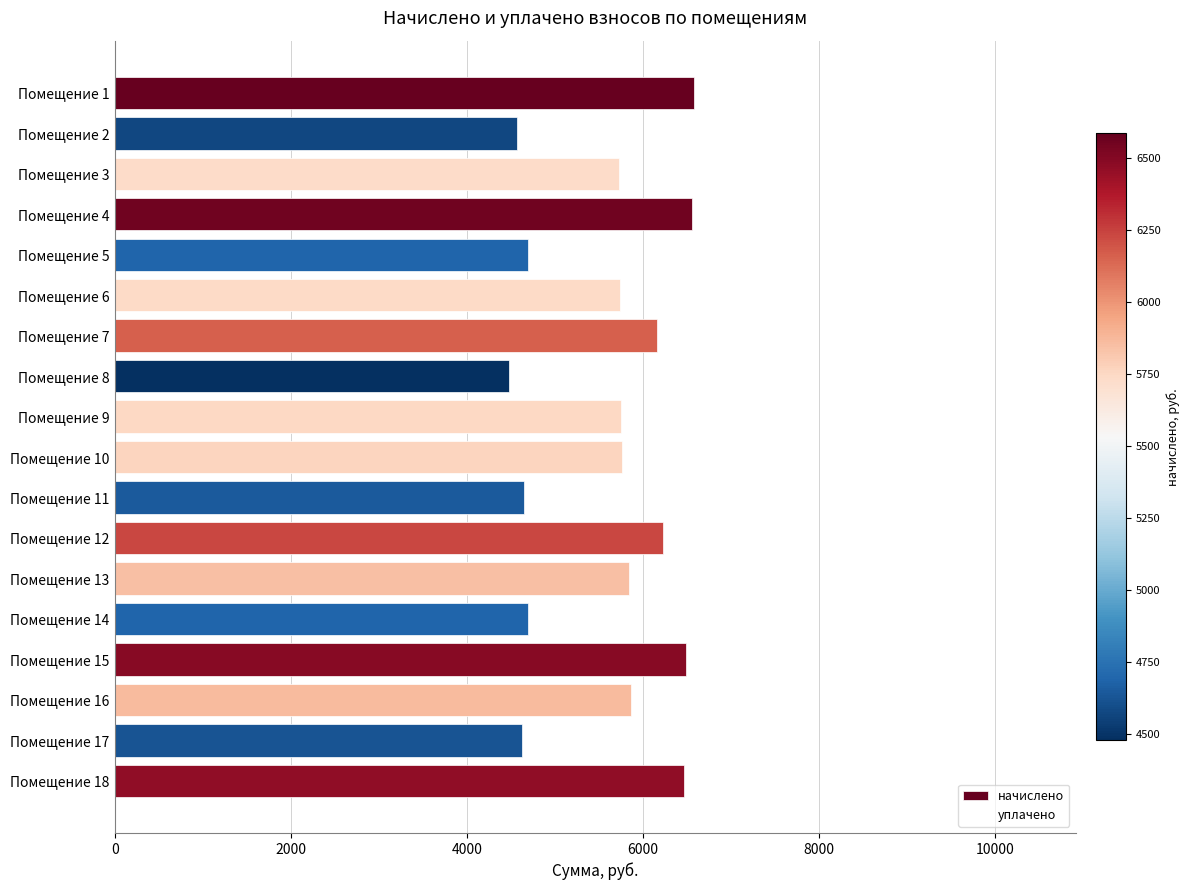

What position from the left is 9?

10